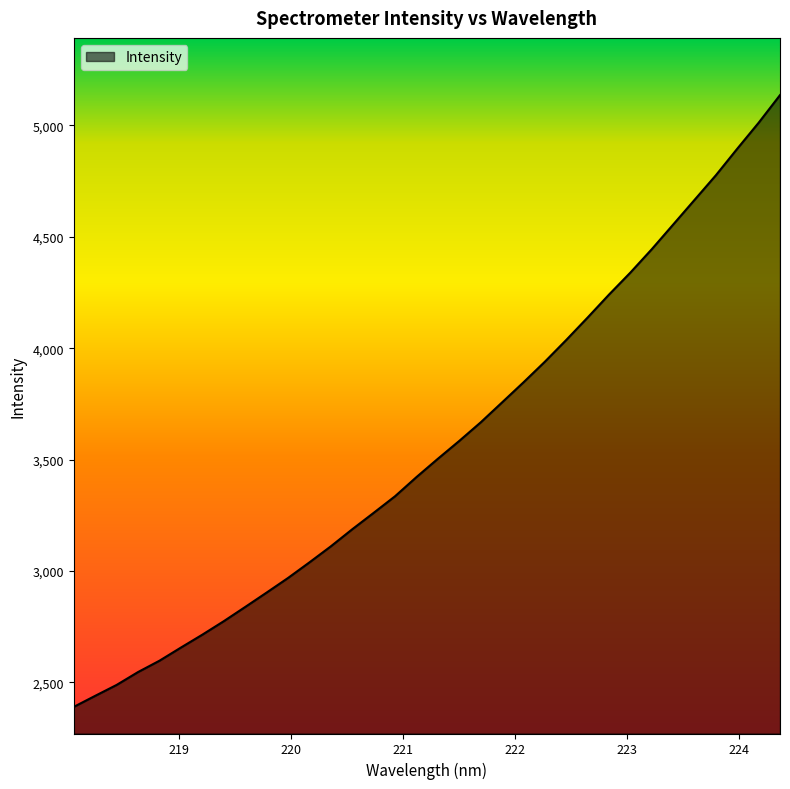

How many lines are shown in the chart?

1